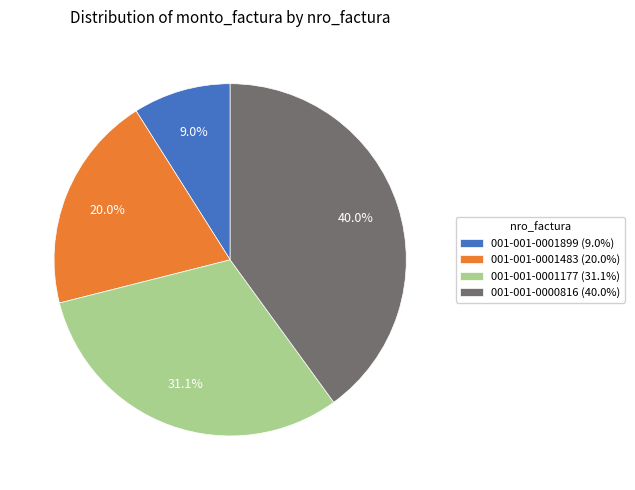

Combined, what portion of the pie is 001-001-0001483 (20.0%) and 001-001-0001177 (31.1%)?

51.0%